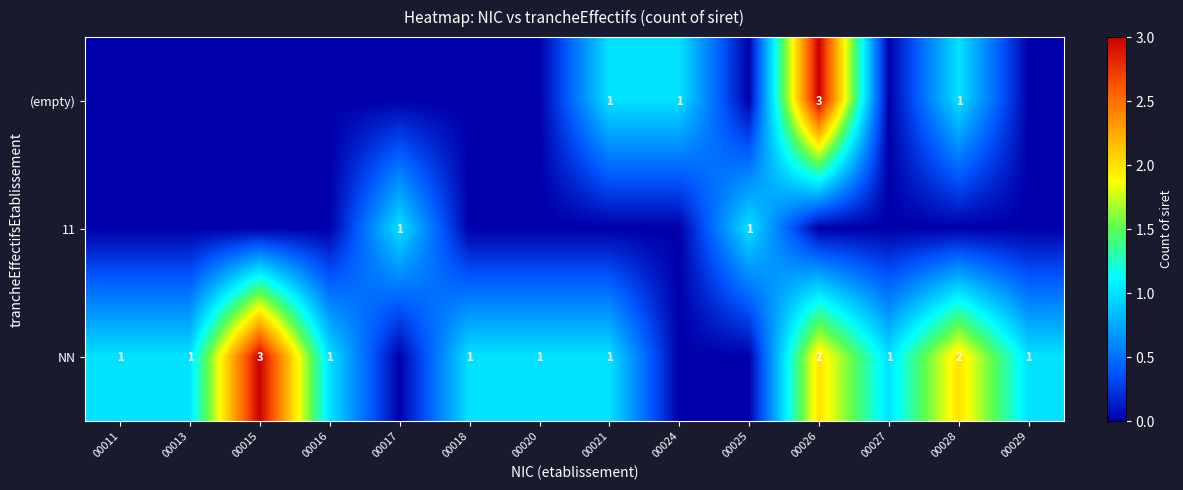

What is the greatest value displayed?

3